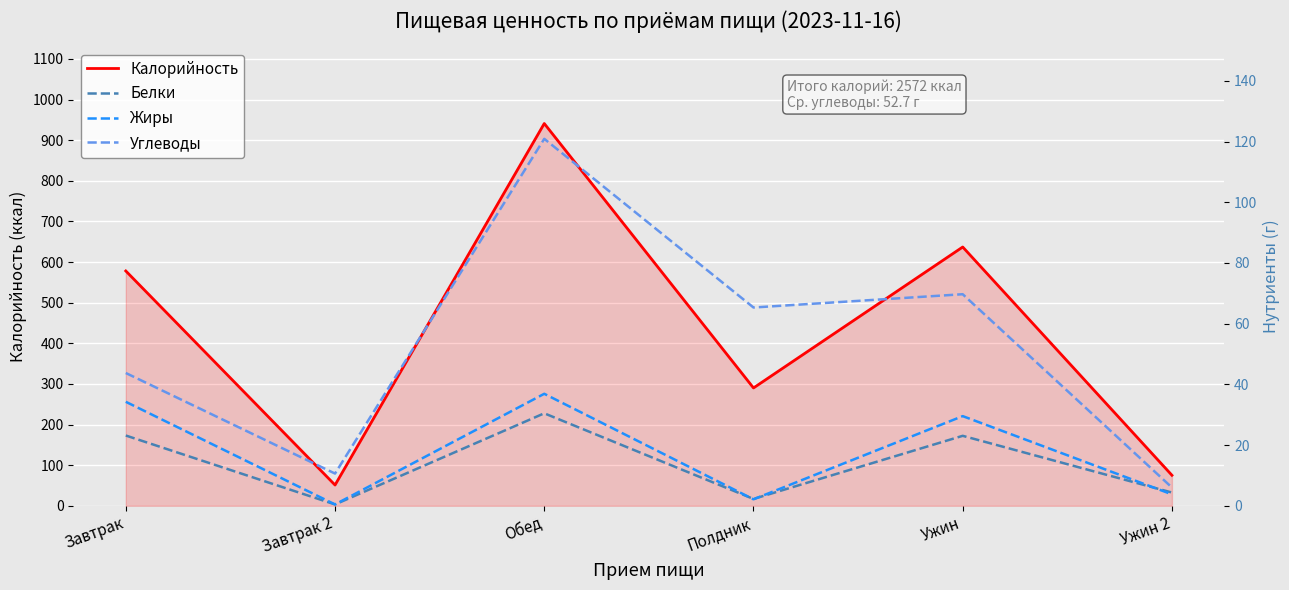

What is the approximate value of Углеводы at Ужин 2?

6.0